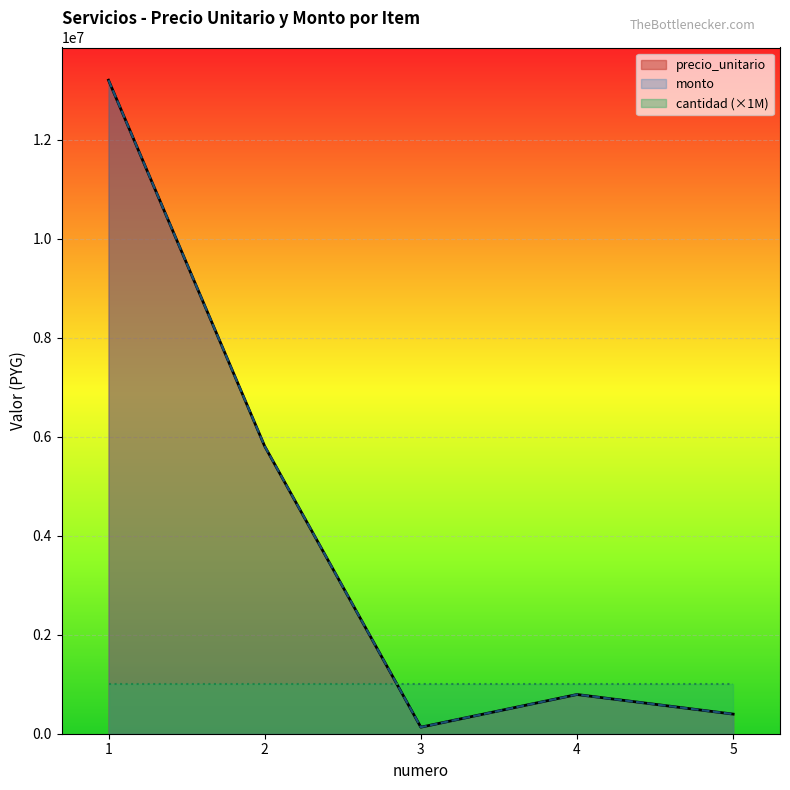

At which label does precio_unitario reach its minimum?

3